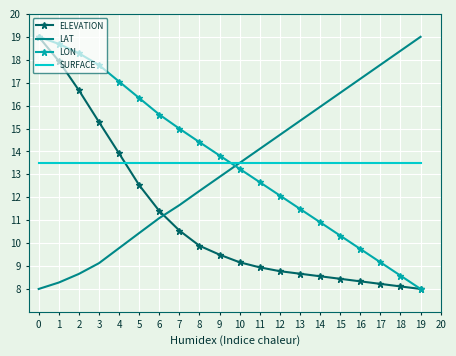

The value of SURFACE at 17 is 5.6. True or false?

False